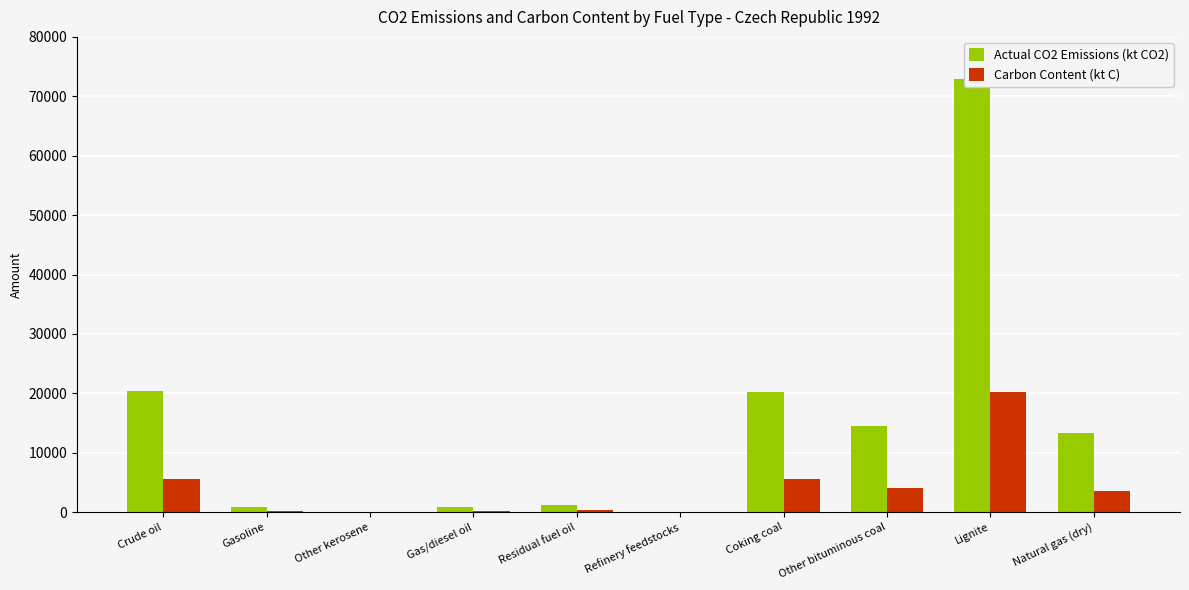

Between Other kerosene and Other bituminous coal, which is larger?

Other bituminous coal